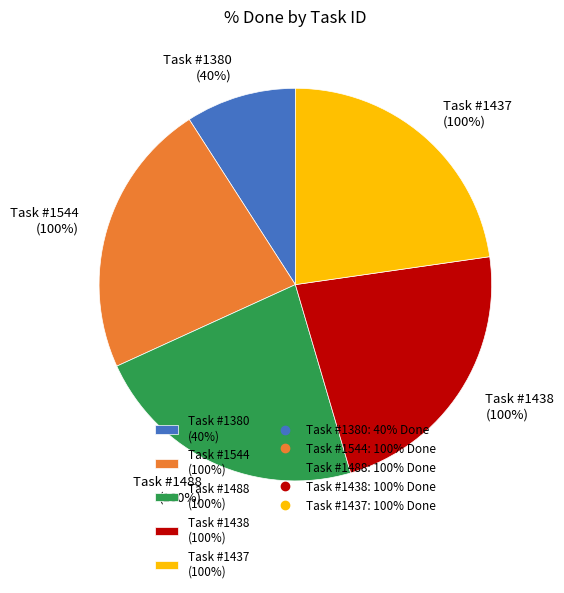

Is it true that 1438 is 10% of the pie?

False